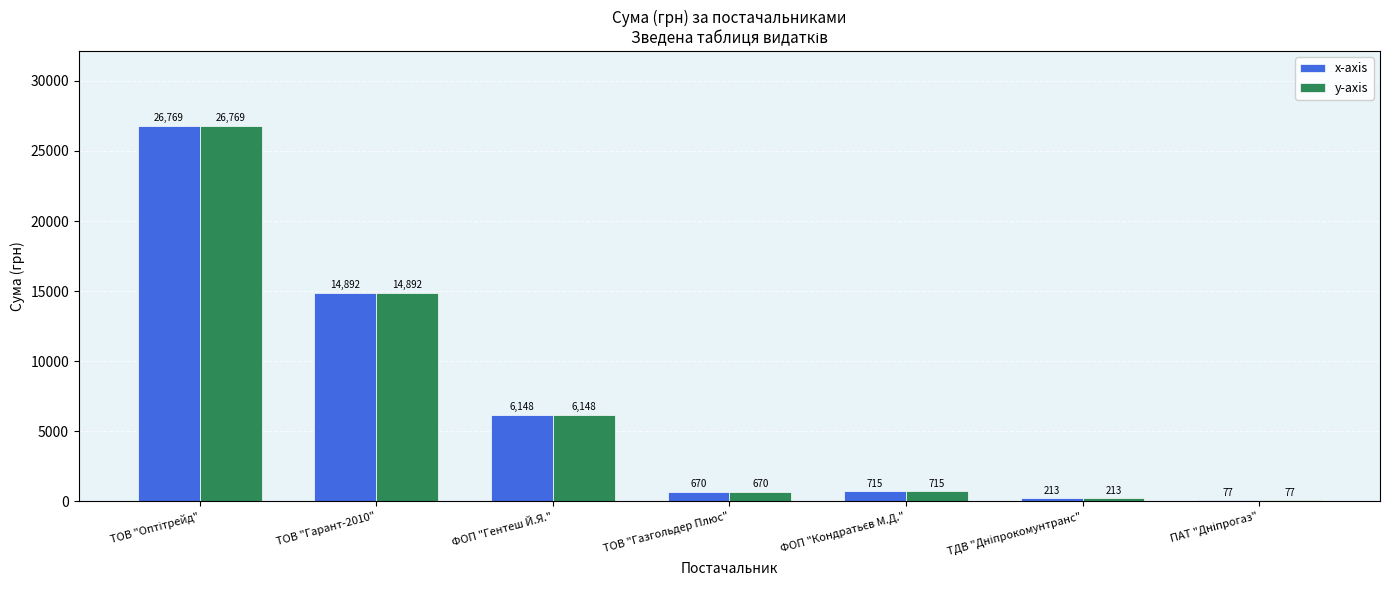

Are the bars horizontal?

No